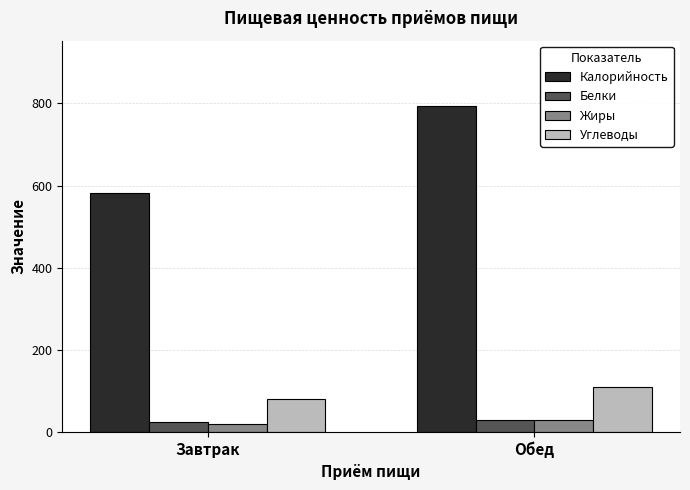

List the labels in order of Жиры value, smallest first.

Завтрак, Обед